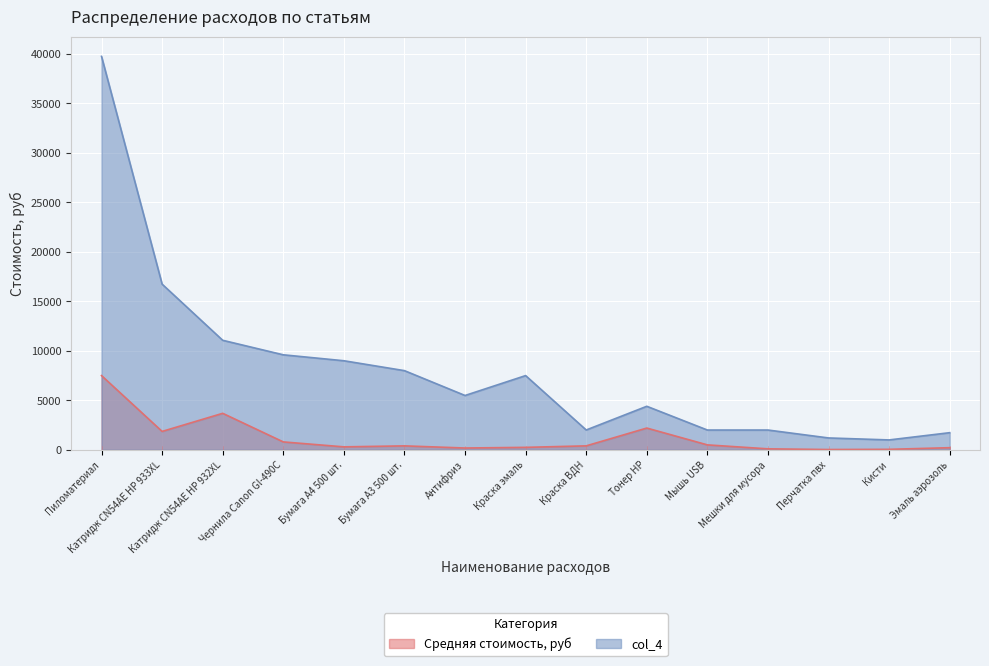

At which label is col_4 closest to 20375?

Катридж CN54AE HP 933XL